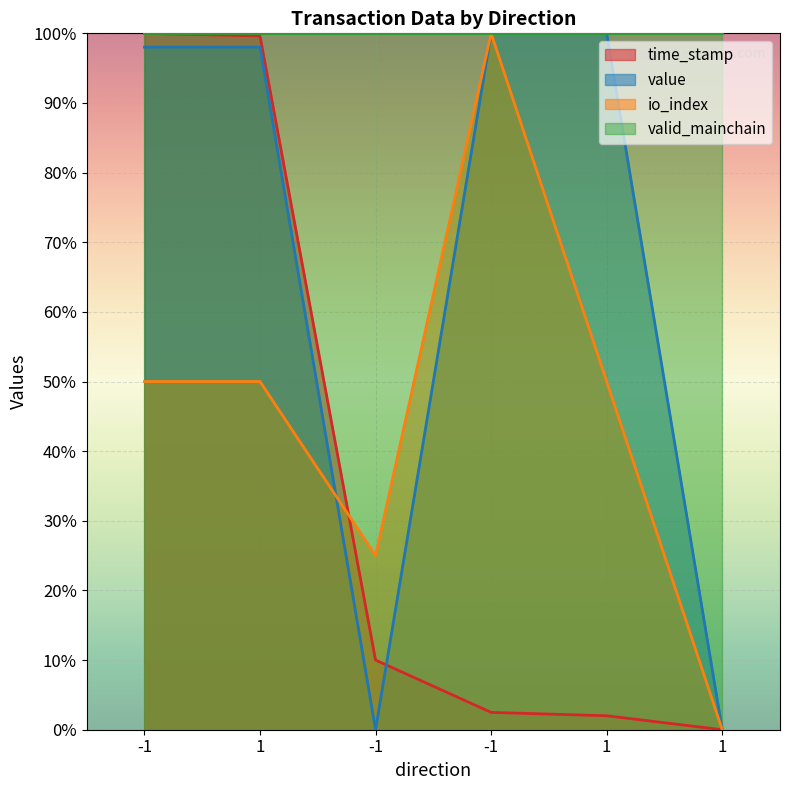

Is the value of value at 1 greater than the value of time_stamp at 1?

No